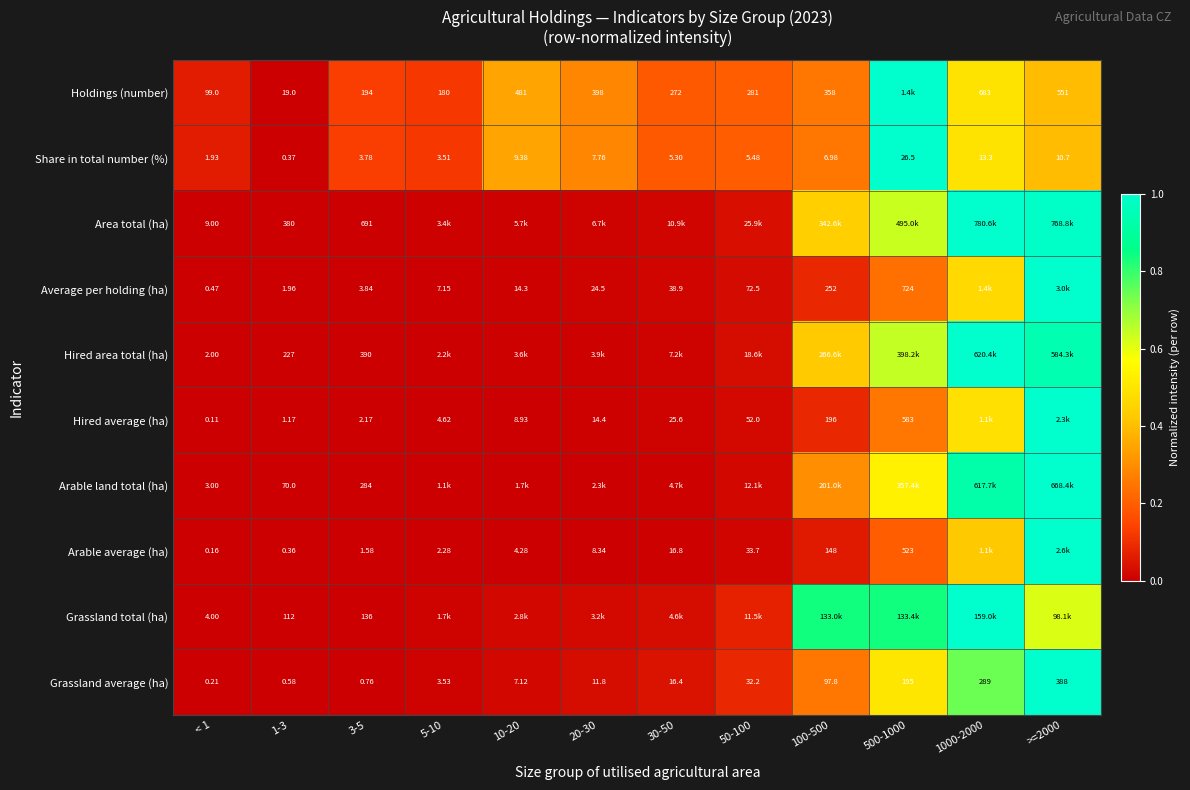

Is the value of Area total (ha) at 3-5 greater than the value of Grassland average (ha) at 20-30?

Yes